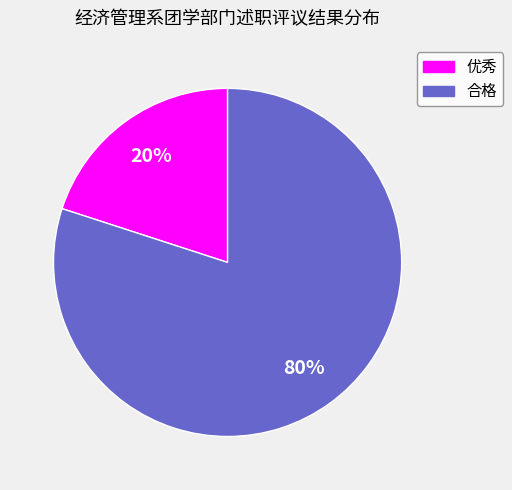

What is the smallest slice in the pie chart?

优秀